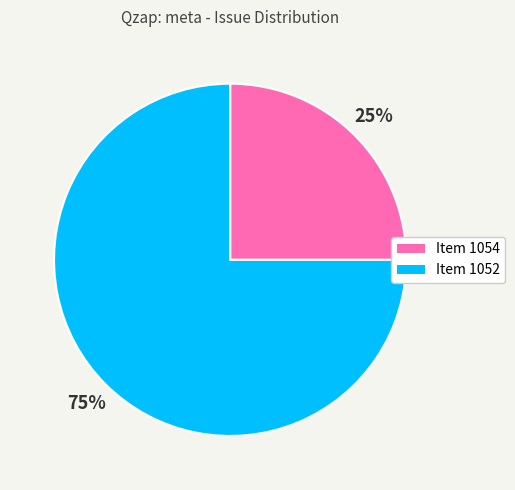

To the nearest percent, what is the difference between the largest and smallest slice percentages?

50%